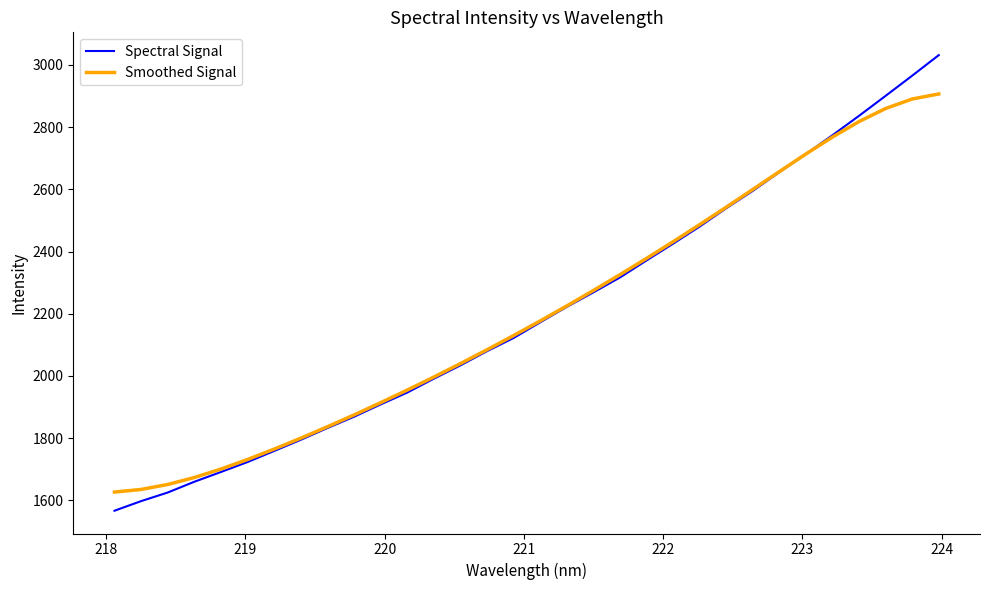

Which series has the widest spread of values?

Spectral Signal